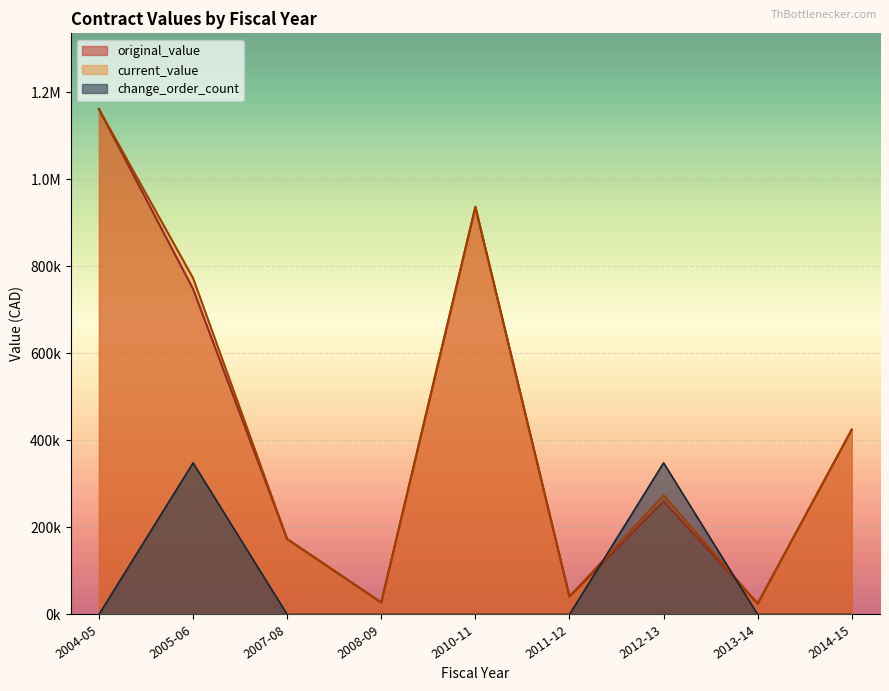

At which label is change_order_count closest to 0?

2004-05